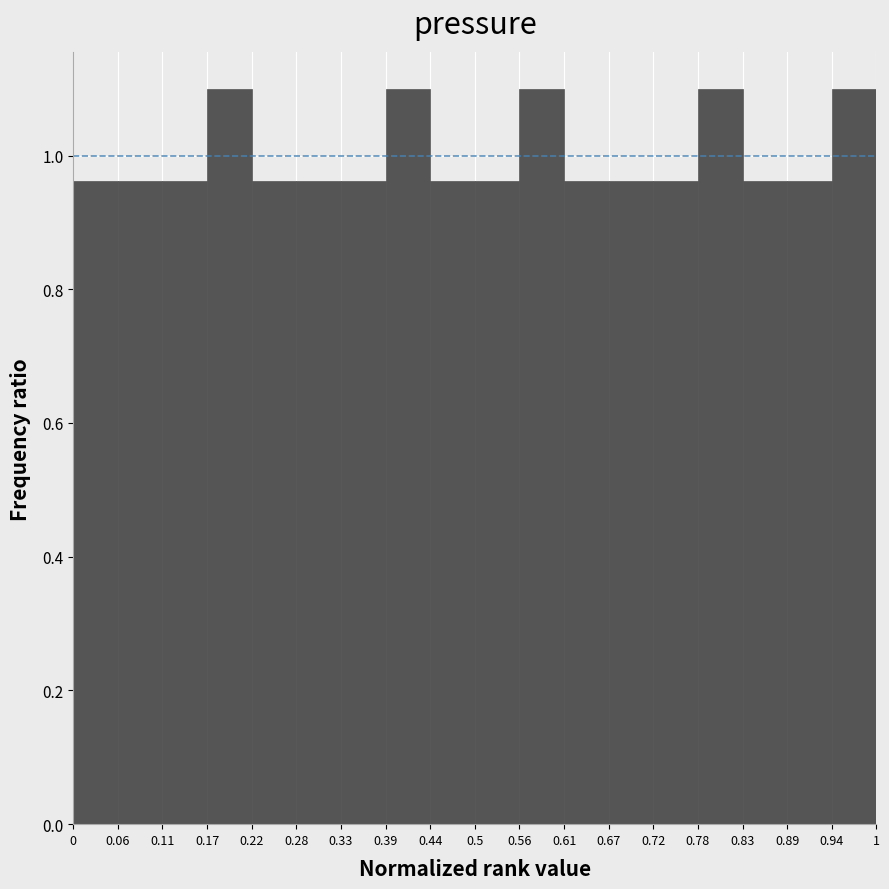

Reading left to right, transcribe this chart: for each bar, give the range it covers on the x-axis and its height. The values are not printed on the chart, so give them approximately, as read against the axis.

0 to 0.06: 0.96
0.06 to 0.11: 0.96
0.11 to 0.17: 0.96
0.17 to 0.22: 1.10
0.22 to 0.28: 0.96
0.28 to 0.33: 0.96
0.33 to 0.39: 0.96
0.39 to 0.44: 1.10
0.44 to 0.5: 0.96
0.5 to 0.56: 0.96
0.56 to 0.61: 1.10
0.61 to 0.67: 0.96
0.67 to 0.72: 0.96
0.72 to 0.78: 0.96
0.78 to 0.83: 1.10
0.83 to 0.89: 0.96
0.89 to 0.94: 0.96
0.94 to 1: 1.10